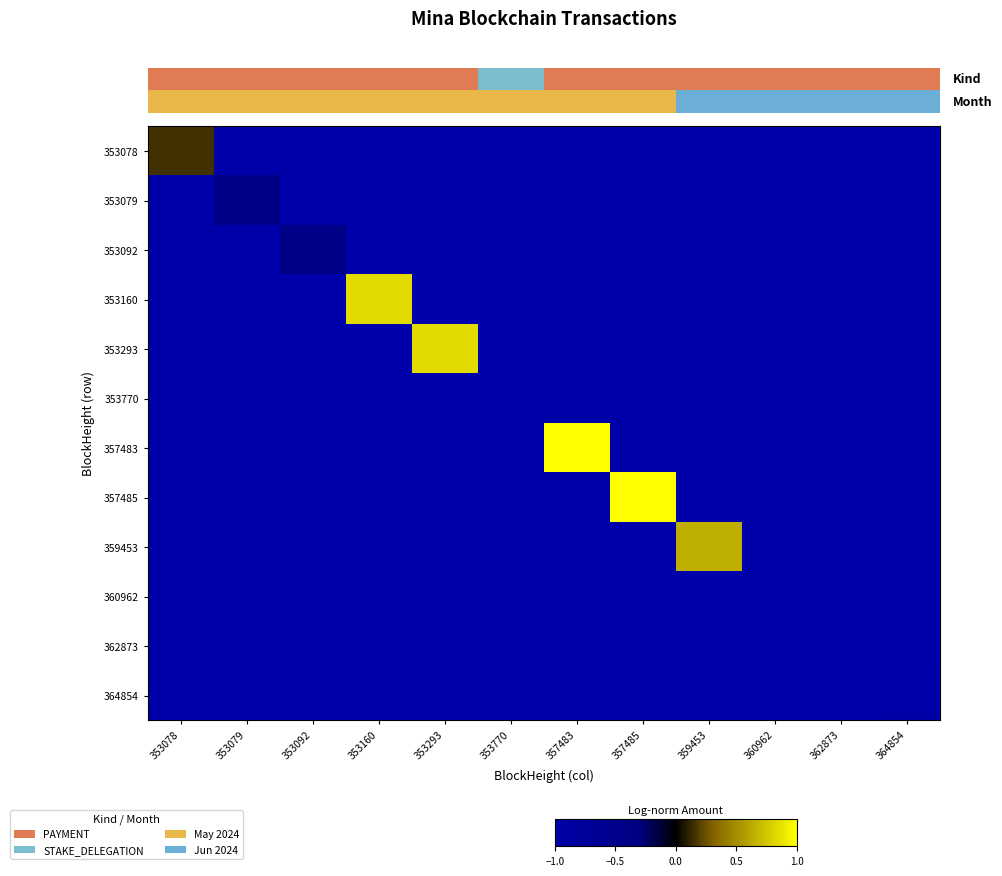

List the labels in order of 353770 value, largest first.

353078, 353079, 353092, 353160, 353293, 353770, 357483, 357485, 359453, 360962, 362873, 364854